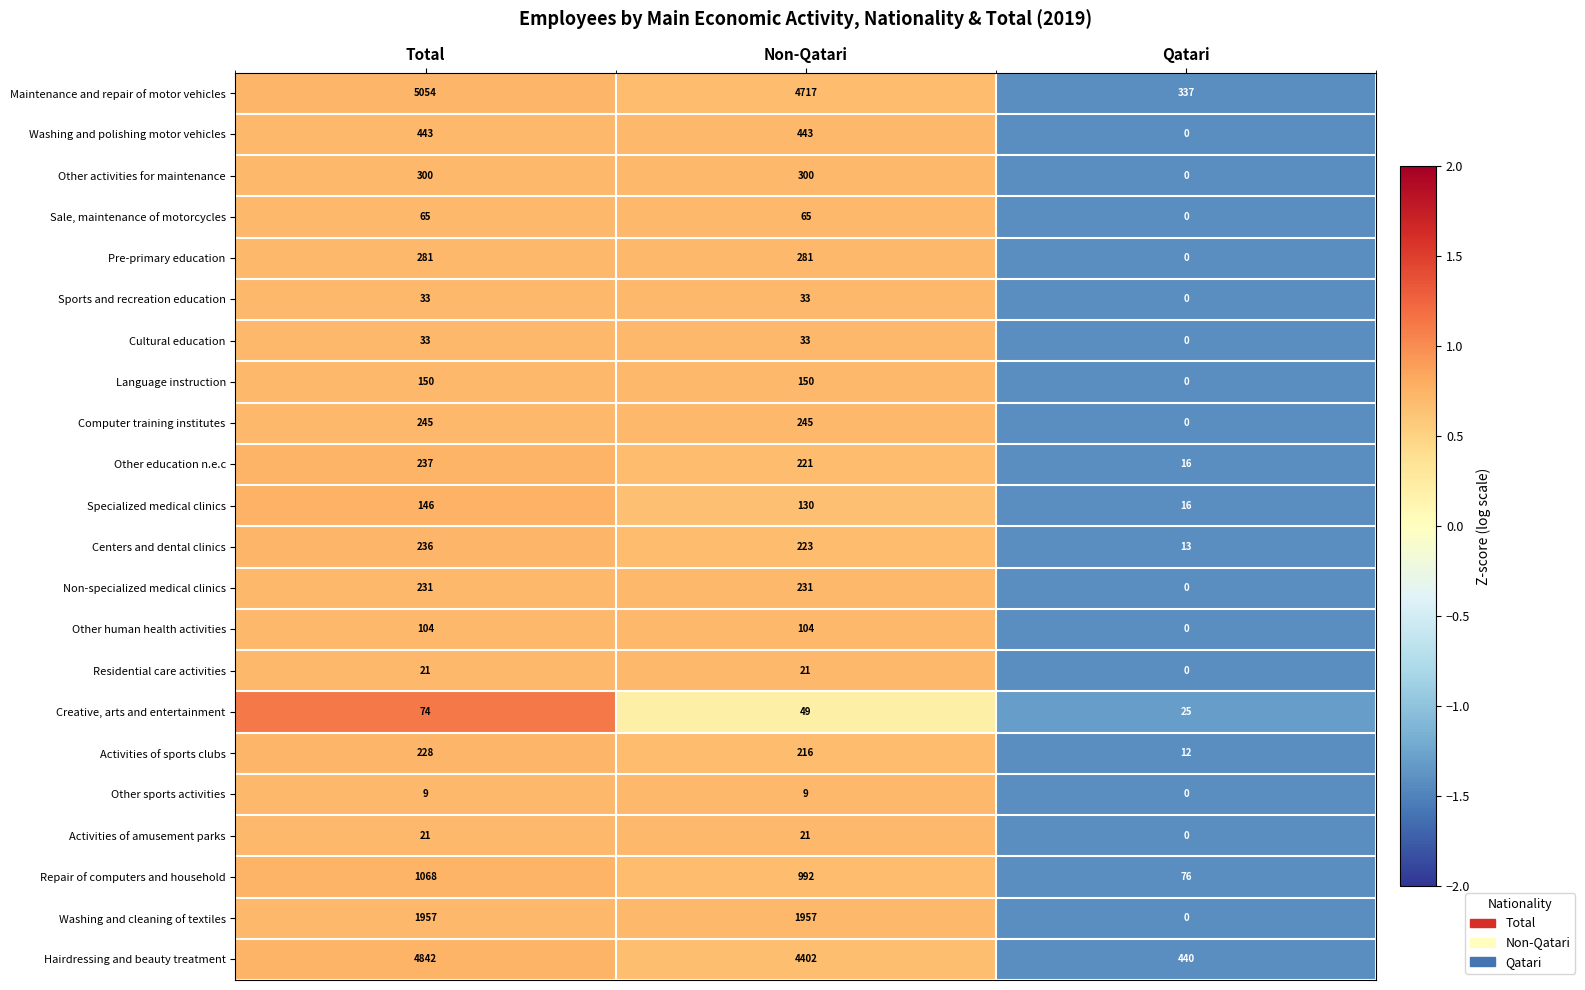

What is the spread (max minus min) of values at Qatari?

440